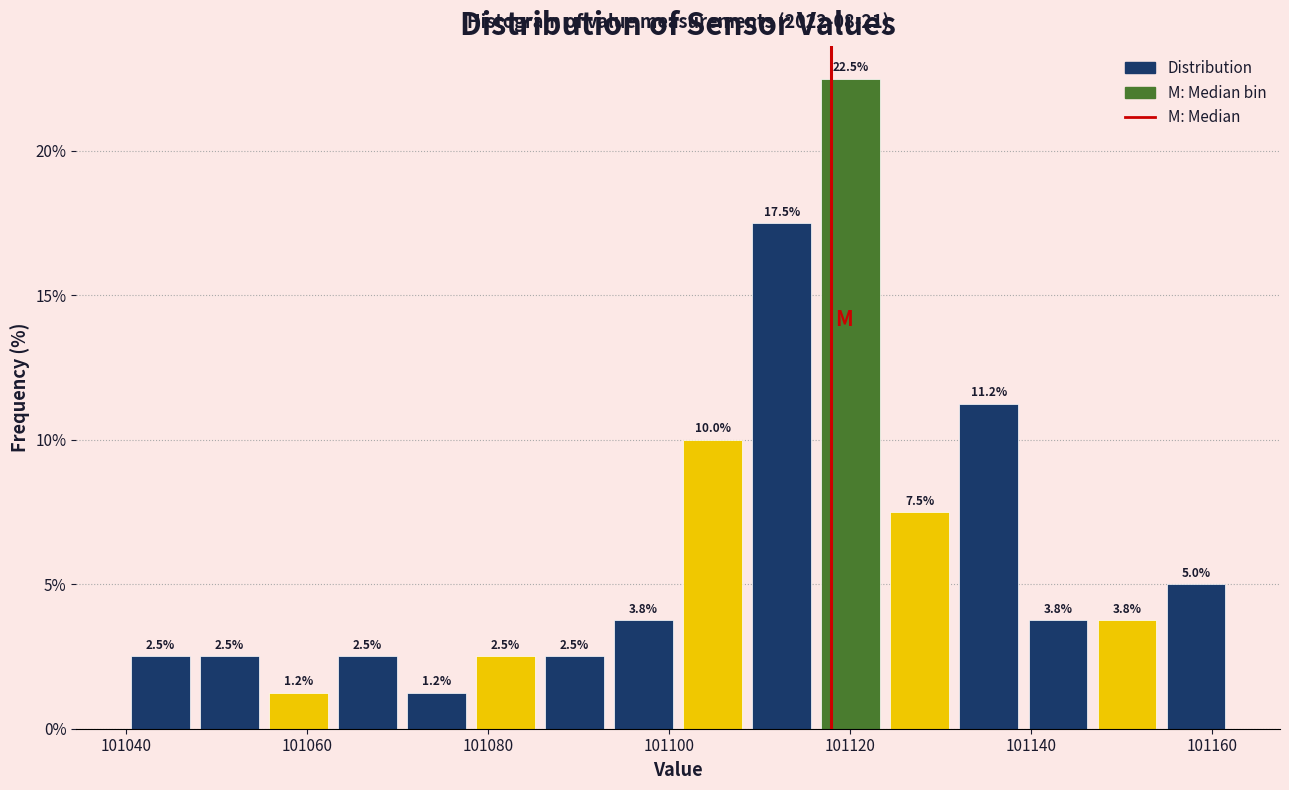

Read against the x-axis, roughly where is the centre of the tallest bar?

101120